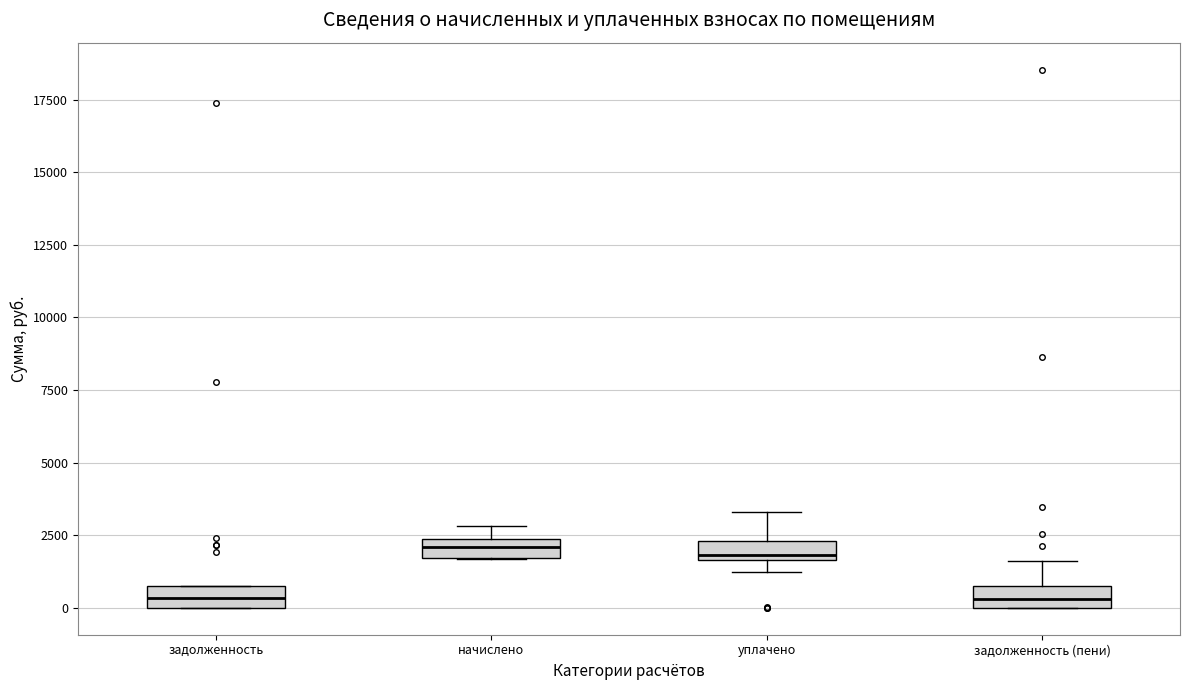

Where does the upper whisker of the box for задолженность (пени) end on the y-axis? The values are not printed on the chart, so give them approximately, as read against the axis.

1500